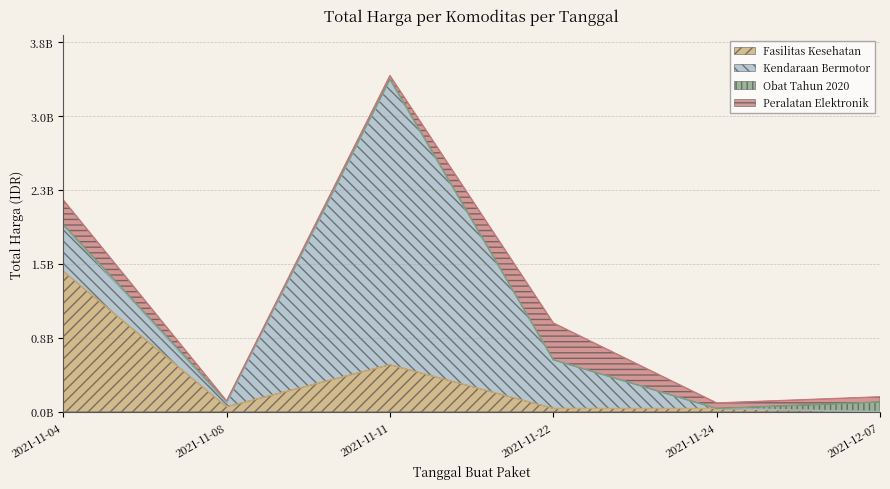

At which category does Fasilitas Kesehatan reach its first local valley?

2021-11-08